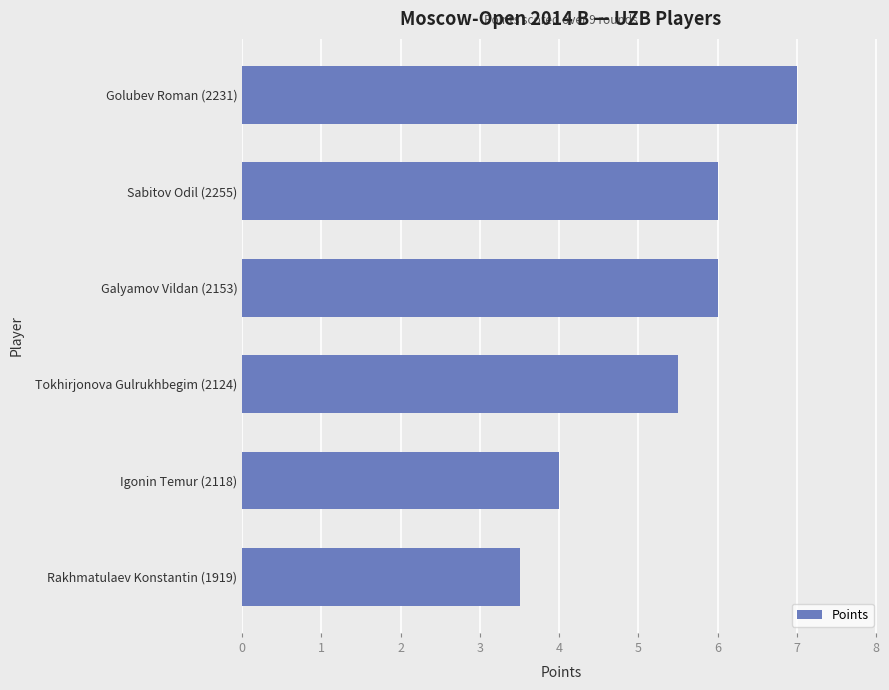

Approximately how many times larger is the value at Galyamov Vildan (2153) compared to Sabitov Odil (2255)?

1.0